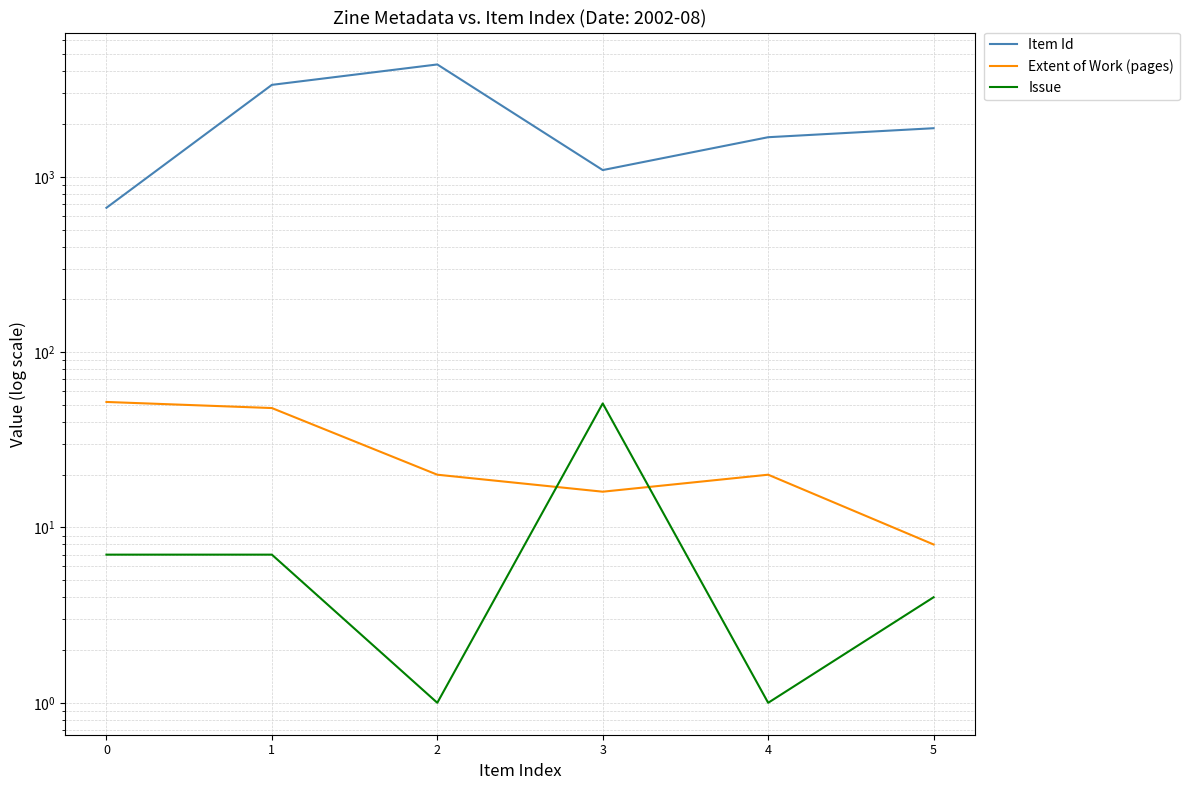

Does the chart have visible grid lines?

Yes